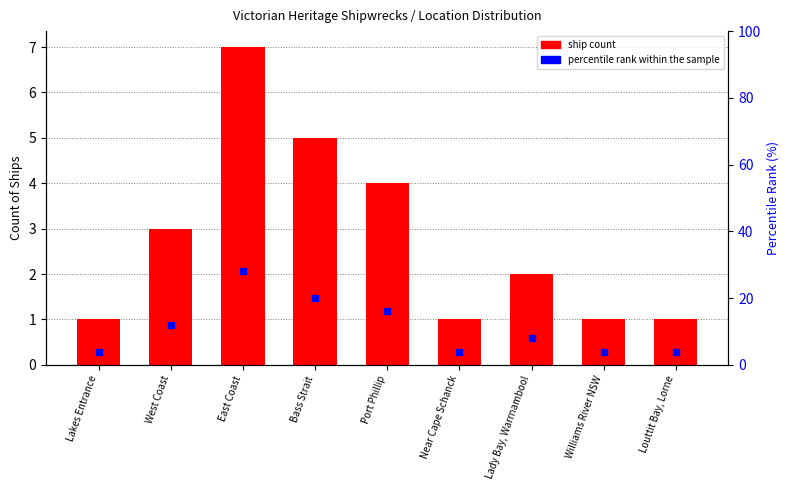

Which series reaches the maximum Y coordinate?

percentile rank within the sample